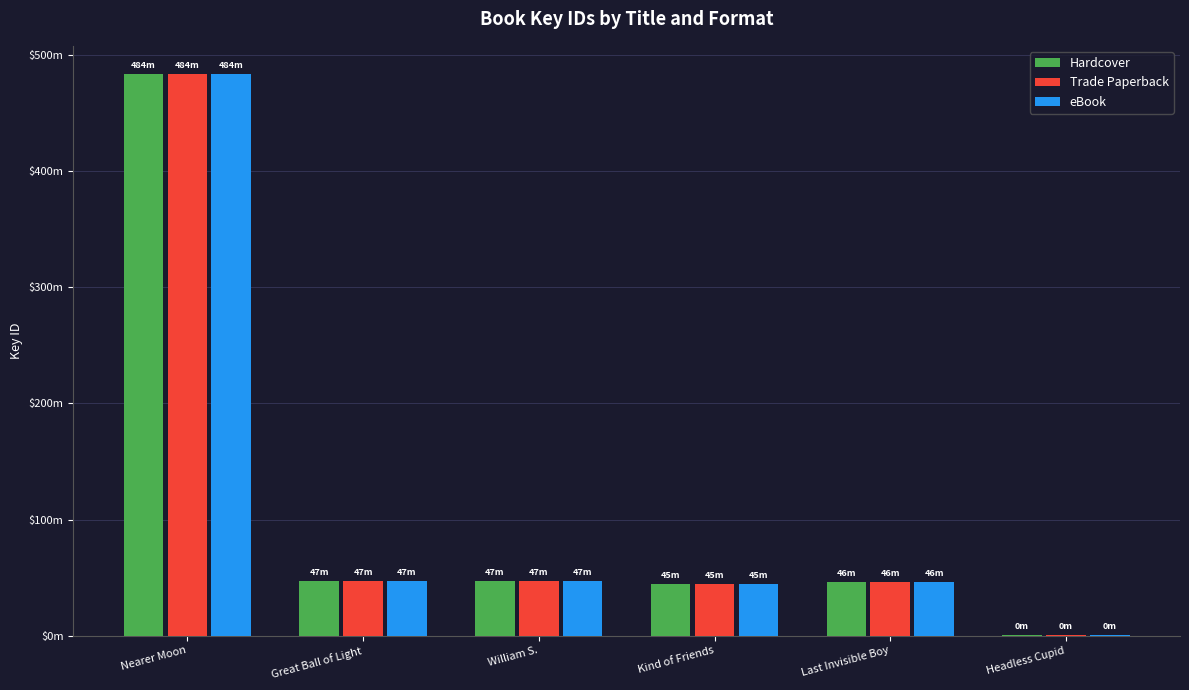

Which series has the largest total across all categories?

Hardcover